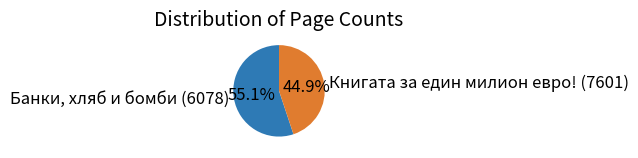

What is the largest slice in the pie chart?

Банки, хляб и бомби (6078)